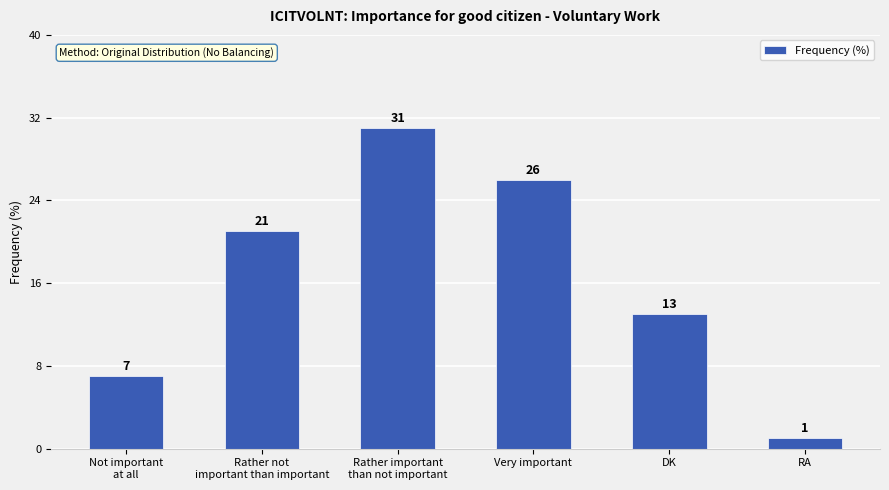

Reading left to right, transcribe all the data shown in this chart.

Not important
at all=7	Rather not
important than important=21	Rather important
than not important=31	Very important=26	DK=13	RA=1